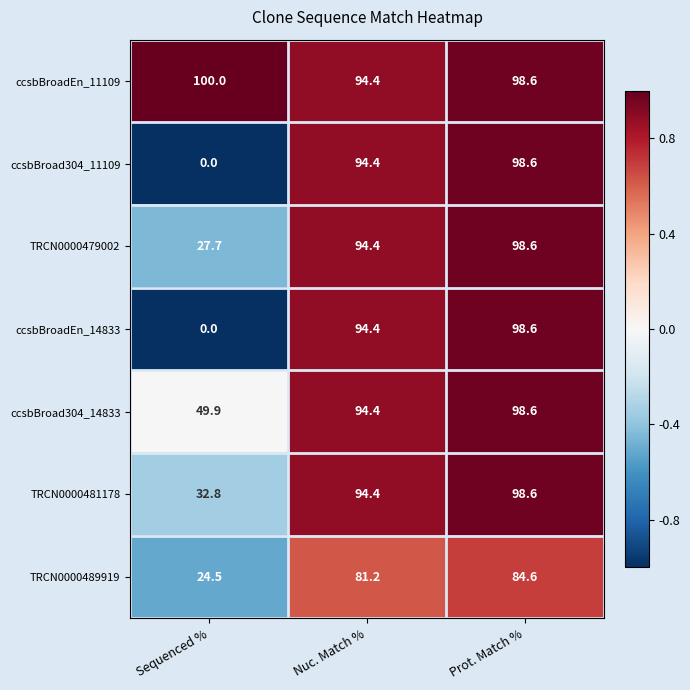

What is the average value of the ccsbBroad304_11109 series?

64.3